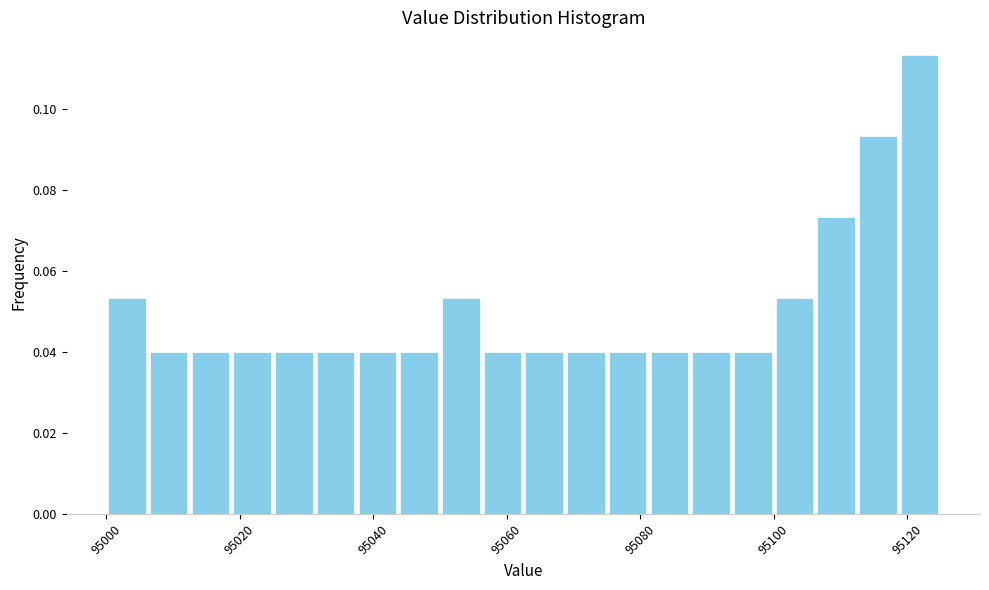

Around what value on the x-axis is the tallest bar? Give the approximate position of its centre, as read against the axis.

95122